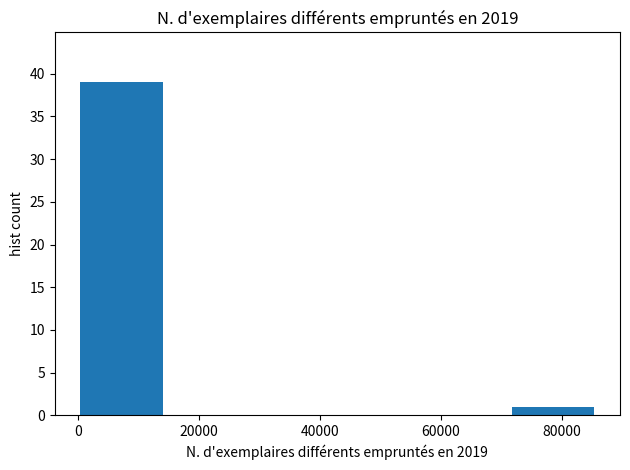

Reading left to right, list every bar in this chart as the range it spans on the x-axis followed by its height. Neither the bar edges nor the heights are printed on the chart, so give them approximately, as read against the axes.

0 to 14000: 39
14000 to 28000: 0
28000 to 42000: 0
42000 to 58000: 0
58000 to 72000: 0
72000 to 86000: 1